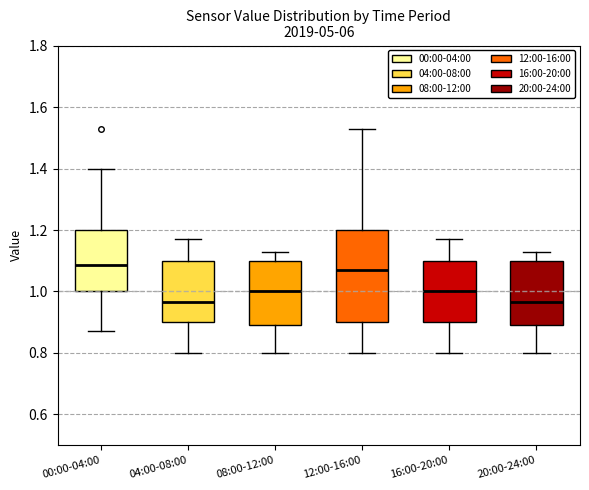

Reading left to right, transcribe this box plot: for each box, give where its median line is, the range the box spans, and where its two whiskers end, as read against the y-axis. The values are not printed on the chart, so give them approximately, as read against the axis.

00:00-04:00: median 1.08, box 1.00 to 1.20, whiskers 0.88 to 1.40
04:00-08:00: median 0.96, box 0.90 to 1.10, whiskers 0.80 to 1.18
08:00-12:00: median 1.00, box 0.90 to 1.10, whiskers 0.80 to 1.14
12:00-16:00: median 1.08, box 0.90 to 1.20, whiskers 0.80 to 1.54
16:00-20:00: median 1.00, box 0.90 to 1.10, whiskers 0.80 to 1.18
20:00-24:00: median 0.96, box 0.90 to 1.10, whiskers 0.80 to 1.14